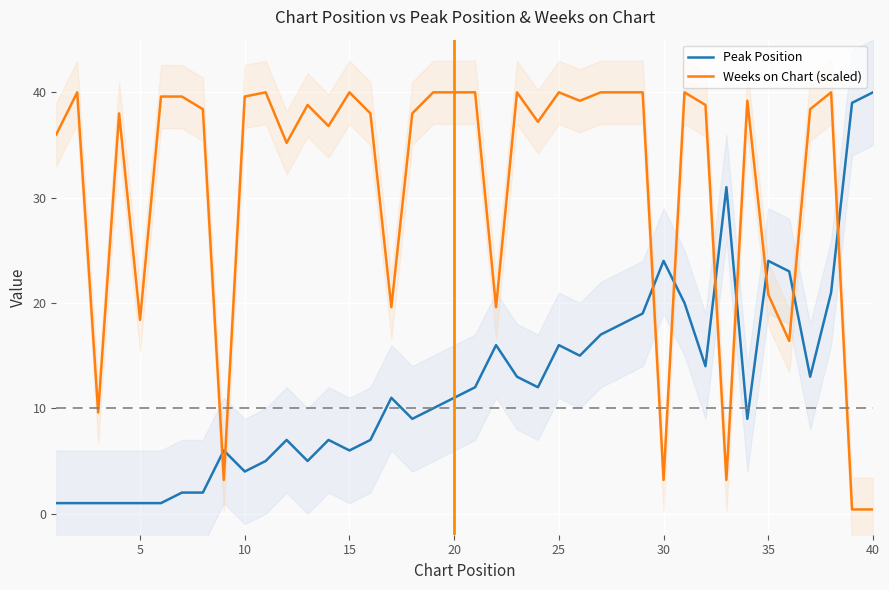

The value of Weeks on Chart (scaled) at 15 is 62.0. True or false?

False